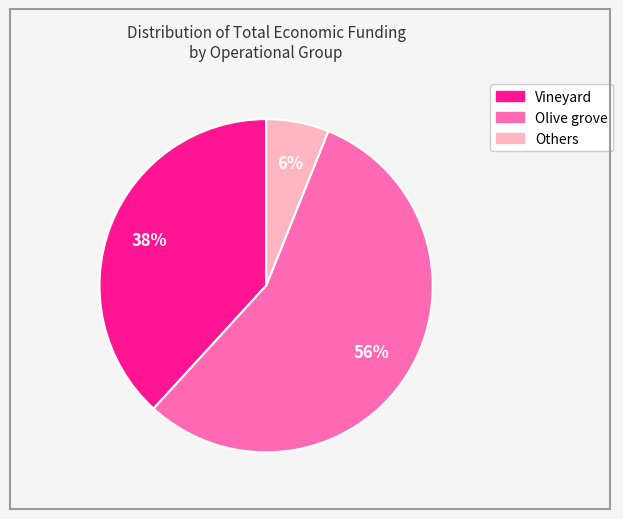

To the nearest percent, what is the average slice percentage?

33%